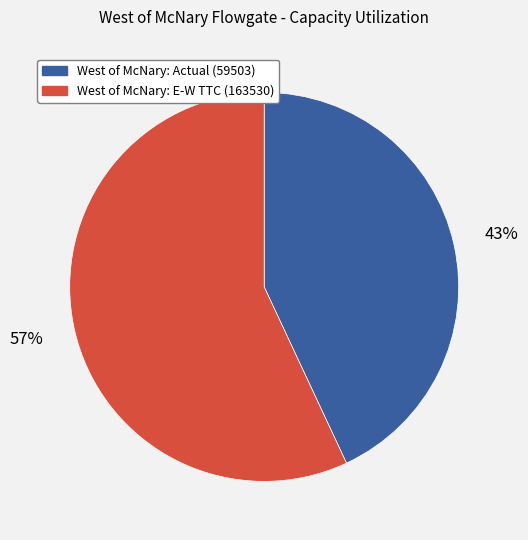

Approximately how many times larger is the value at West of McNary: Actual (59503) compared to West of McNary: E-W TTC (163530)?

0.8